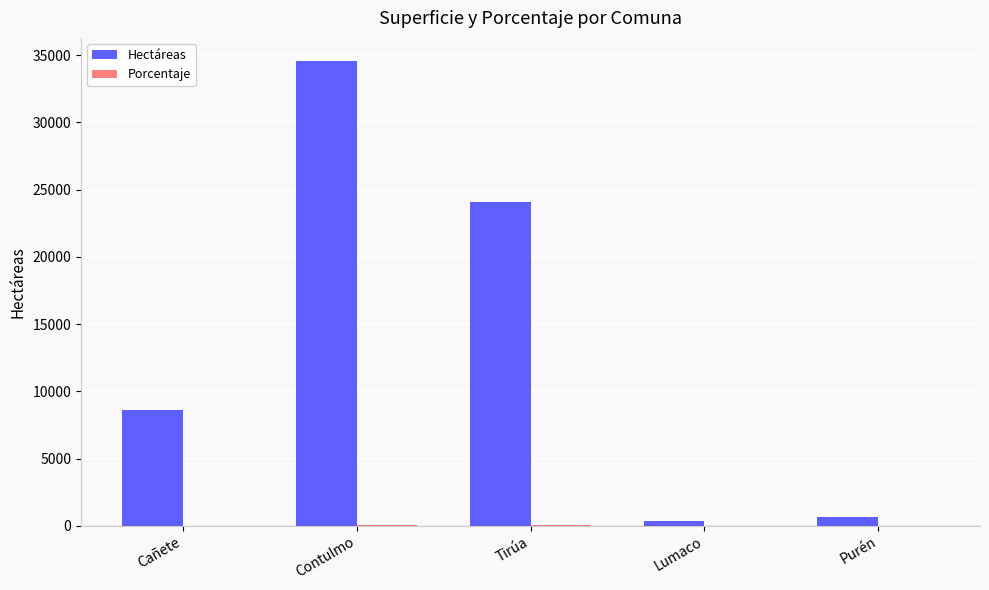

What is the spread (max minus min) of values at Cañete?

8568.0